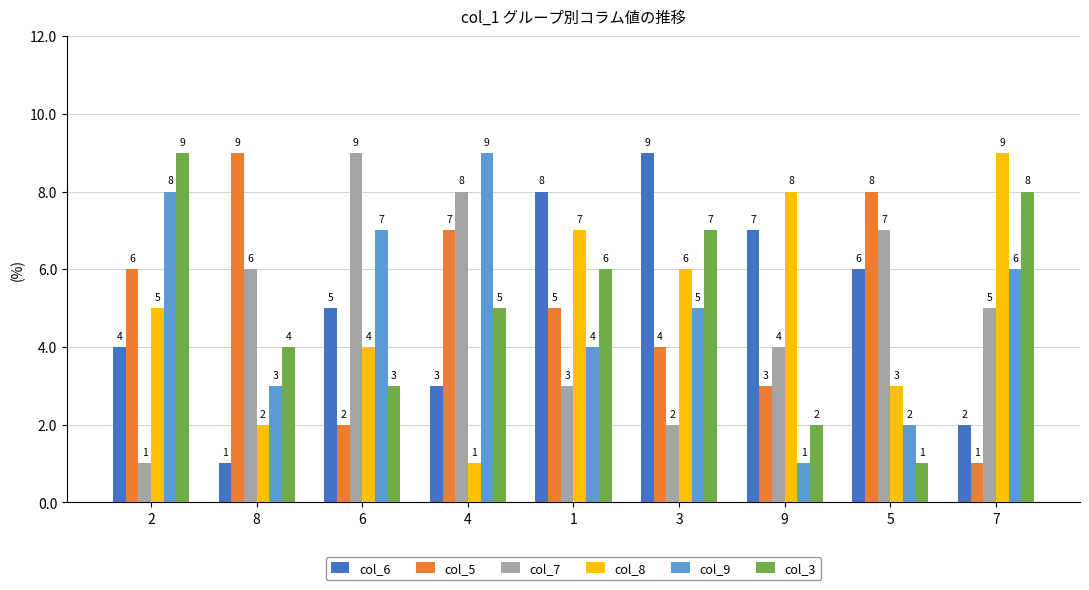

What is the total value across all series at 5?

27